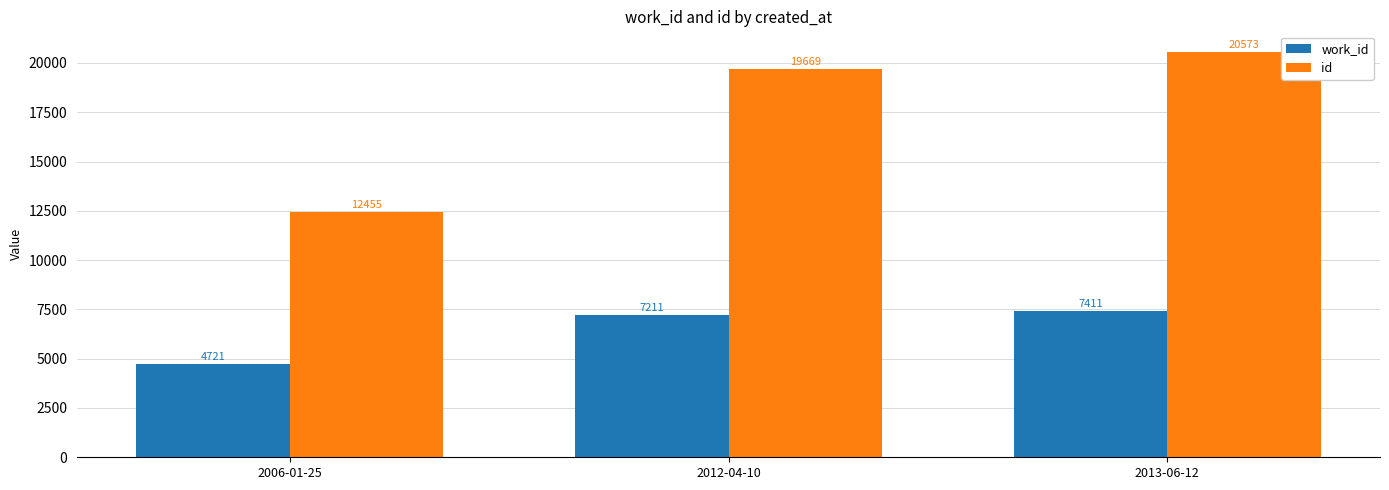

List the series in order of their peak value, lowest first.

work_id, id